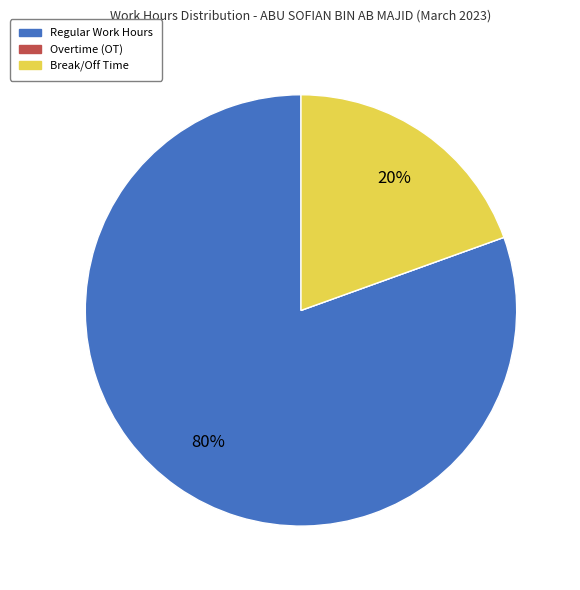

To the nearest percent, what is the difference between the largest and smallest slice percentages?

80%